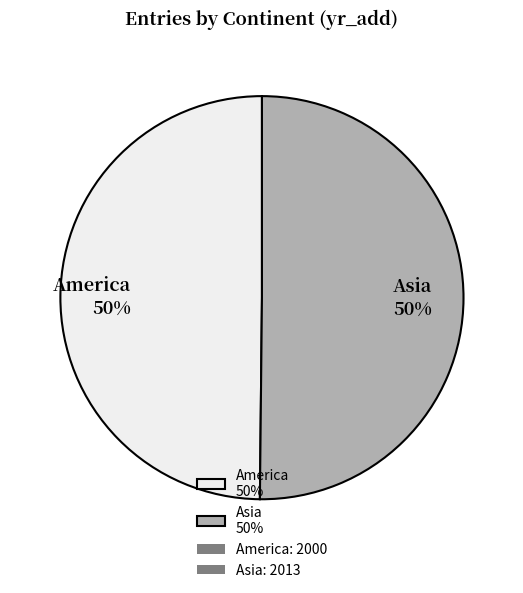

Is the sum of Asia 50% and America 50% greater than half?

Yes